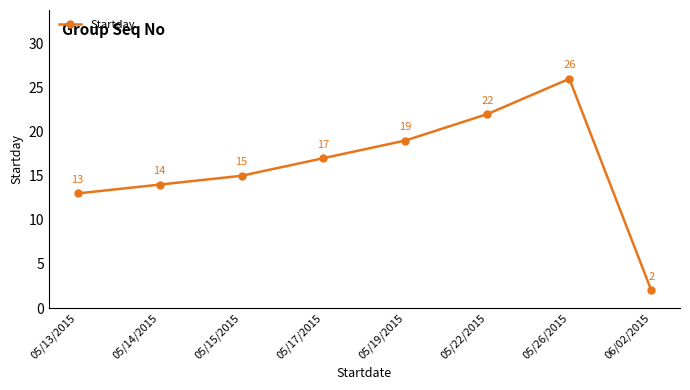

Reading right to left, extract all data points from this chart.

2	26	22	19	17	15	14	13